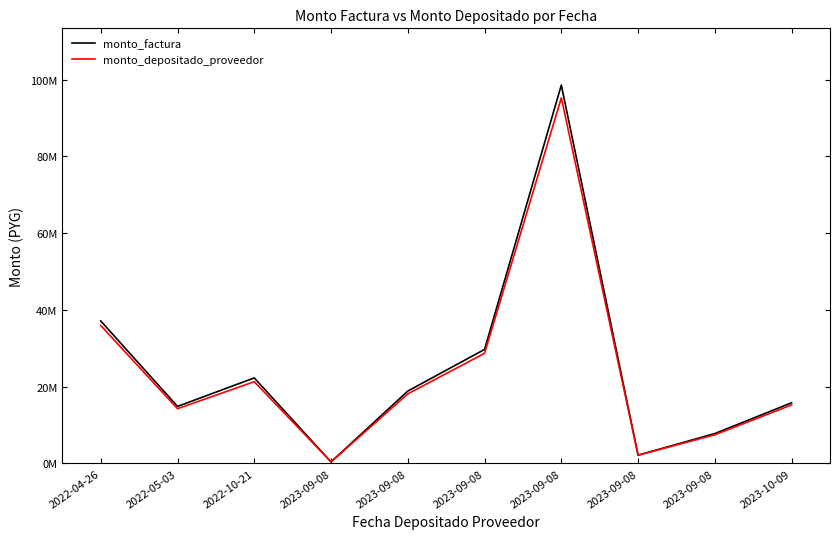

Does the chart display data point markers on the line(s)?

No